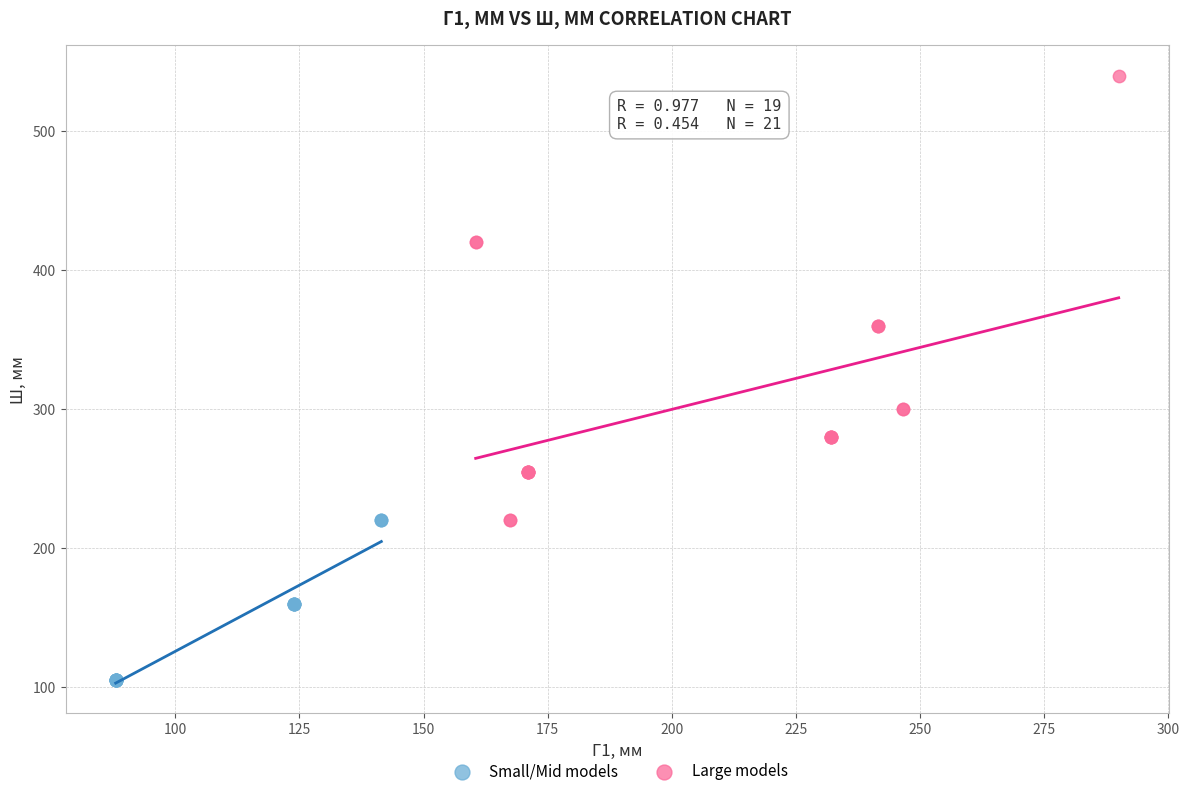

Which series contains the highest Y value?

Large models